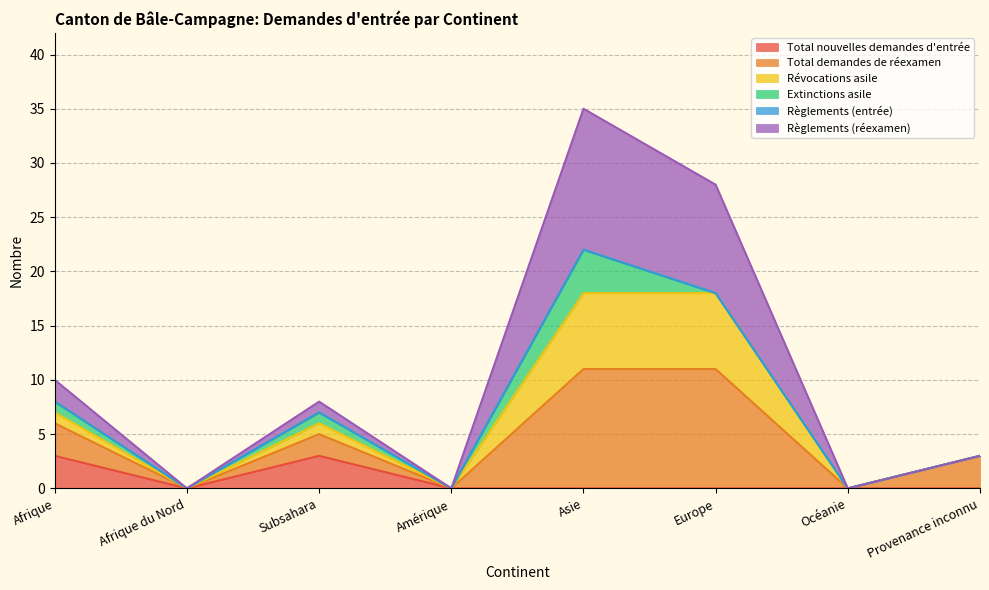

At which category is the sum across all series the highest?

Asie